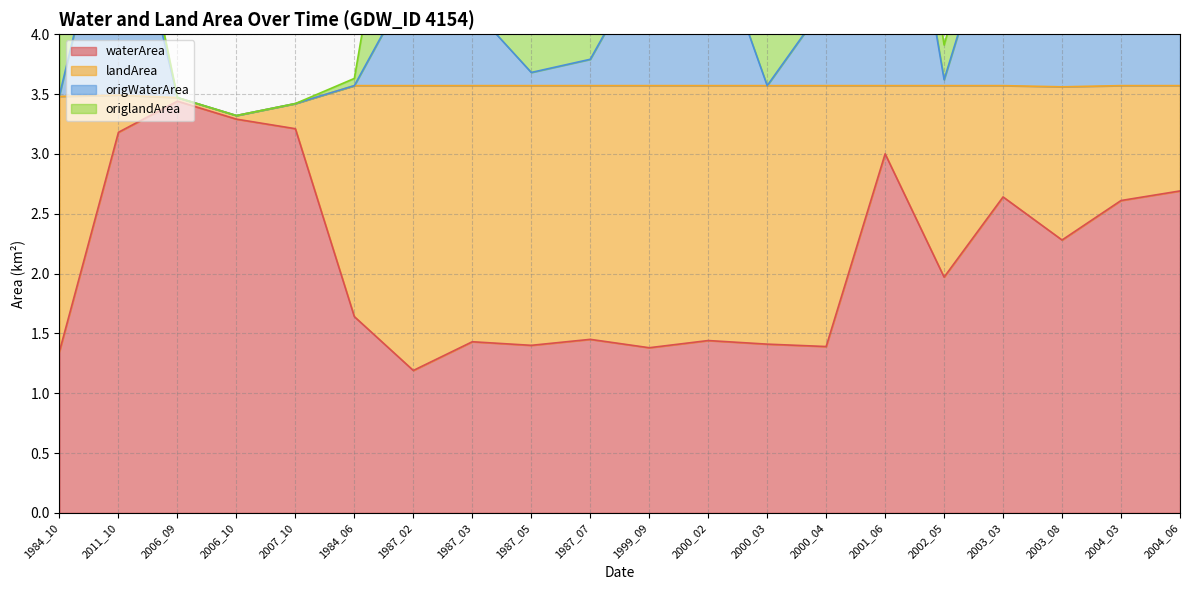

What is the label of the 7th point from the left?

1987_02